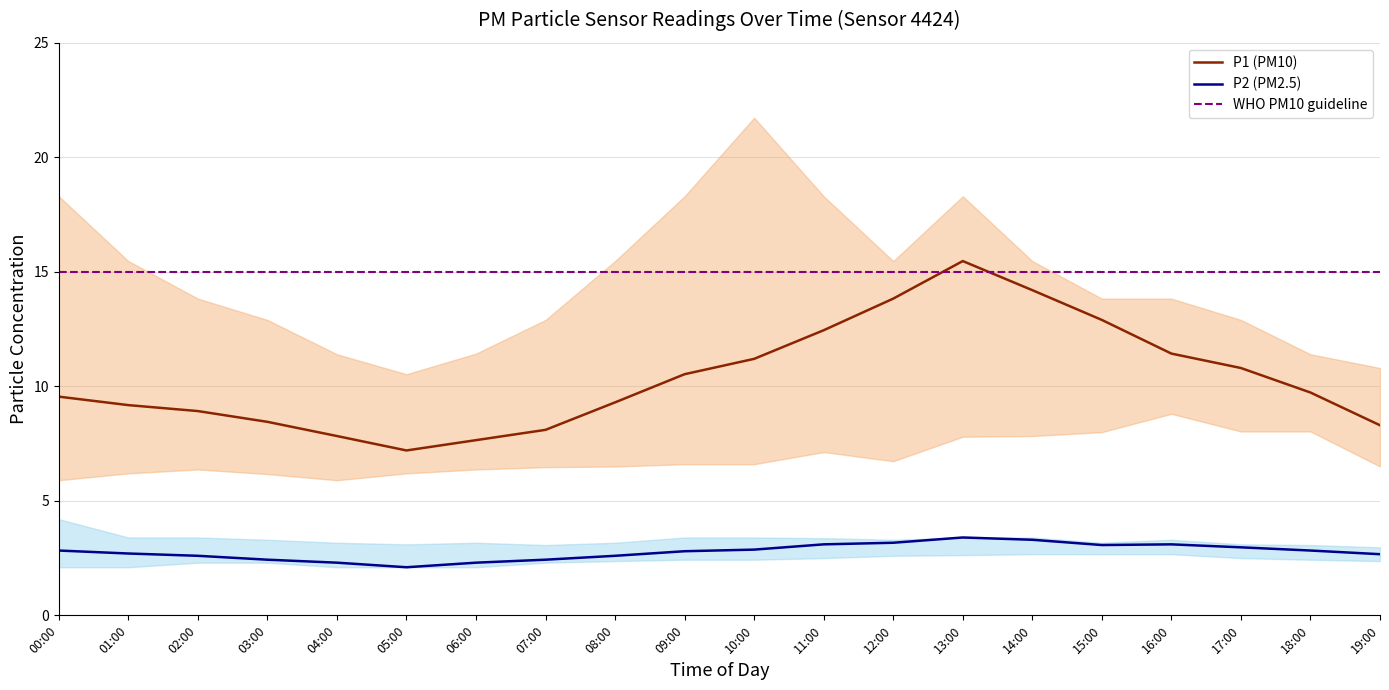

What is the value of the P2 point at the 1st from the left?

2.8